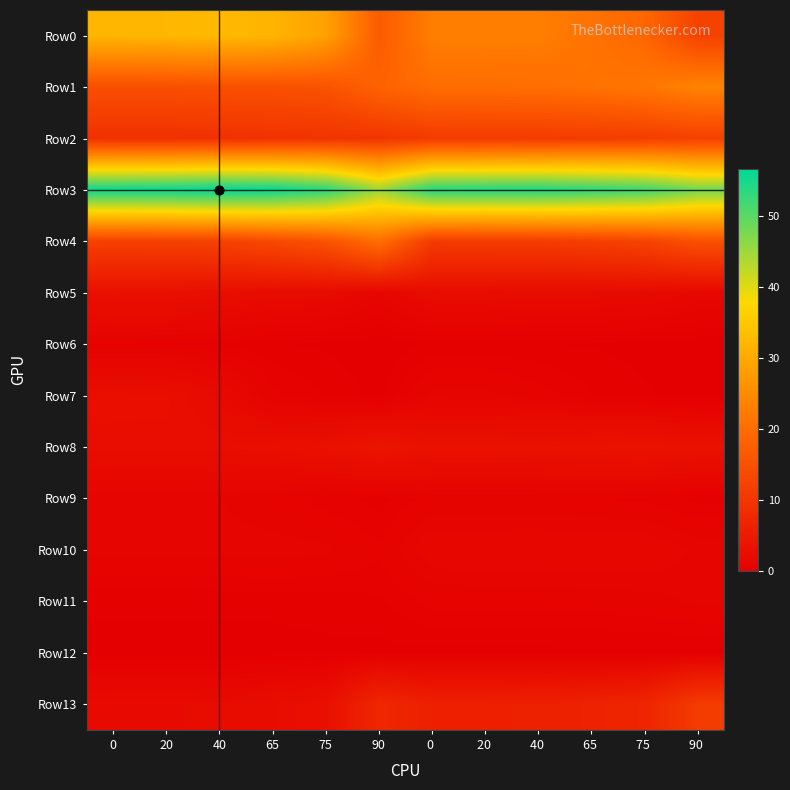

Rank the series at 65 from lowest to highest value.

Row12, Row6, Row11, Row7, Row9, Row10, Row5, Row13, Row8, Row2, Row4, Row1, Row0, Row3